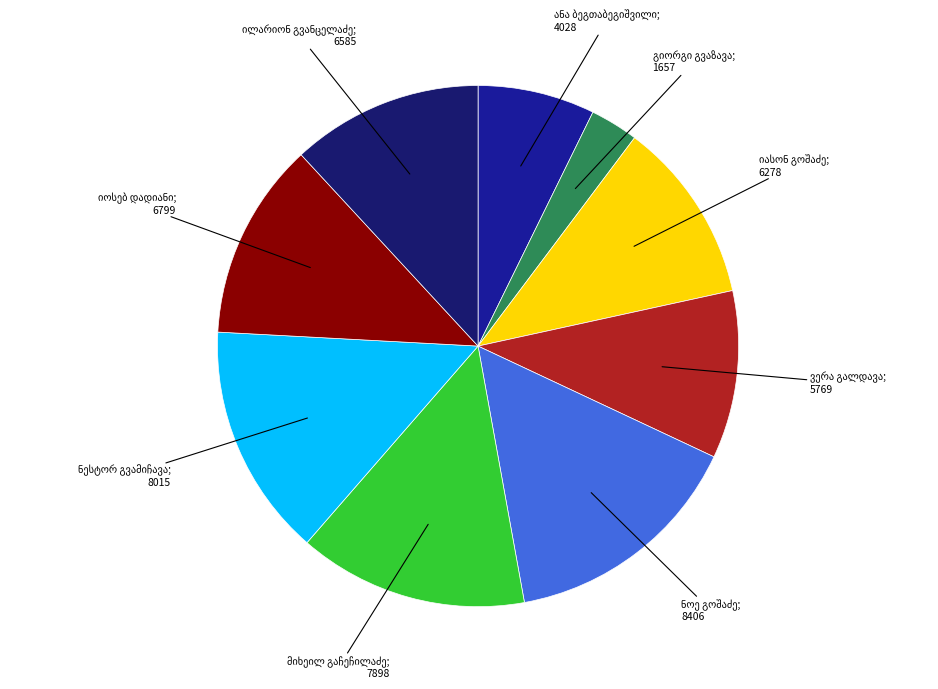

What percentage do ილარიონ სოფრომის ძე გვანცელაძე and გიორგი ბეჟანის ძე გვაზავა together represent?

14.9%